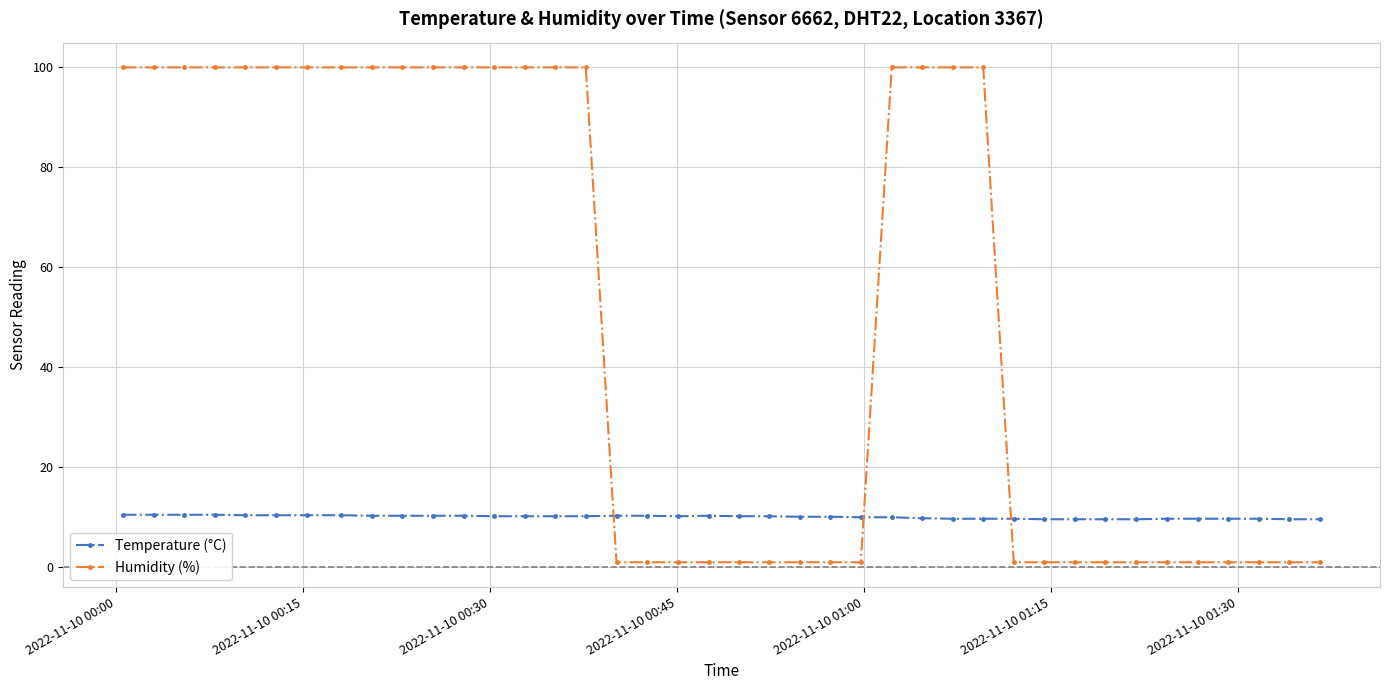

Which series has the largest range (max minus min)?

Humidity (%)